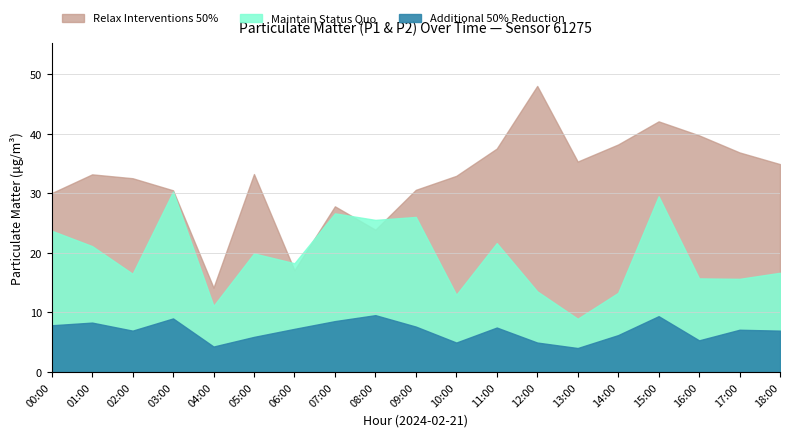

The value of P1_upper at 00:00 is 30.1. True or false?

True